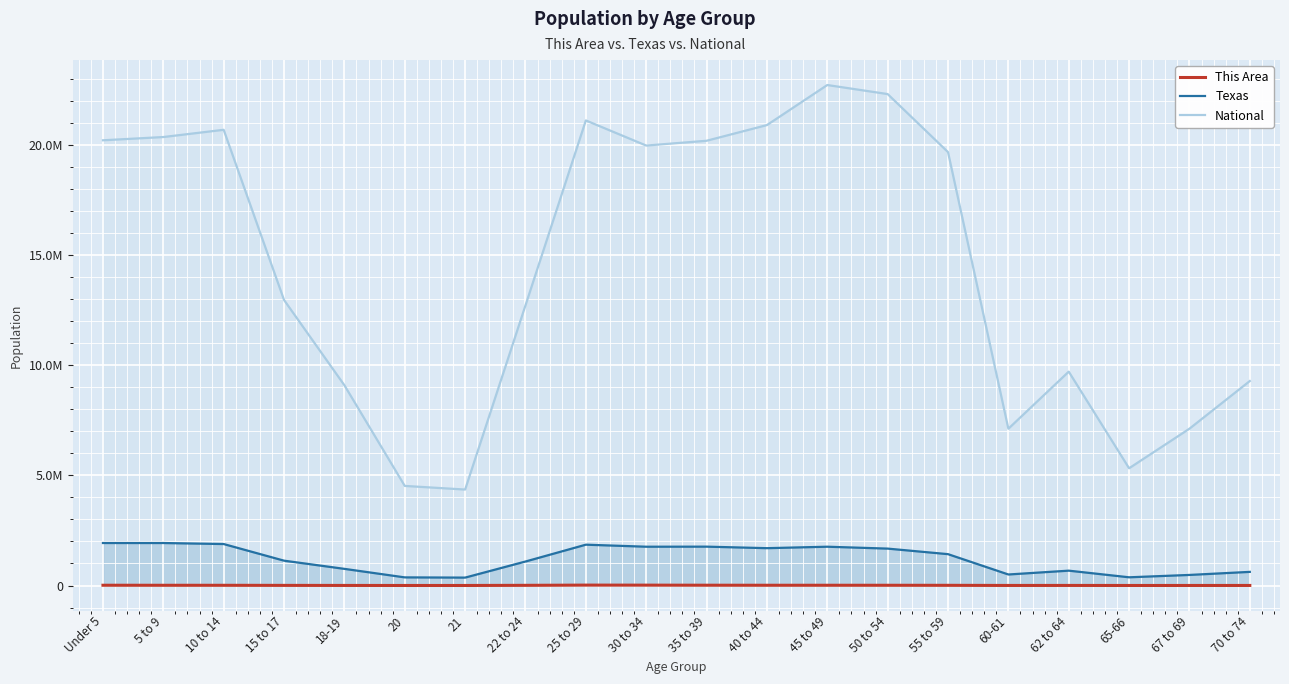

True or false: National and This Area cross at least once.

False